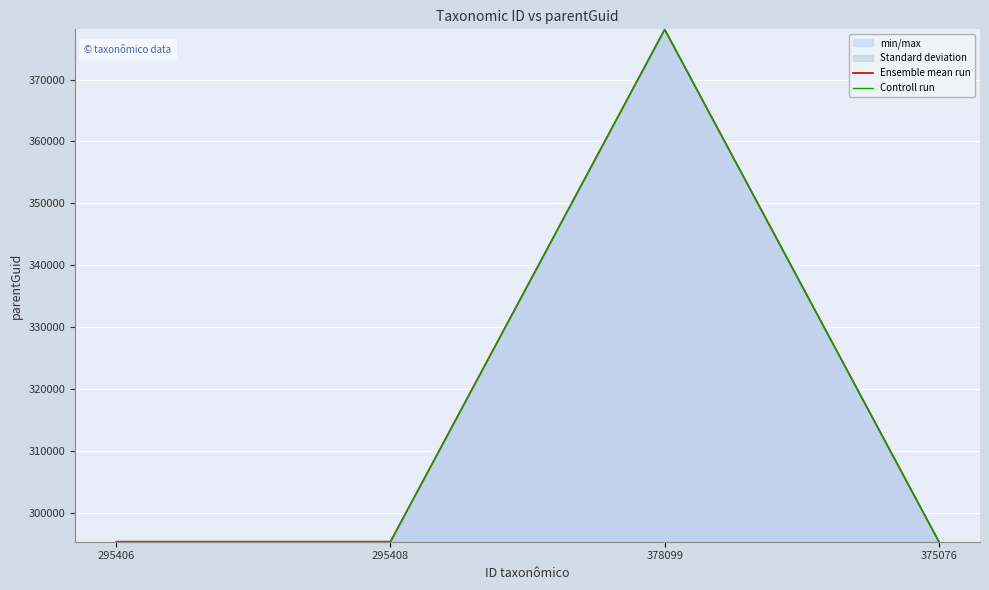

Between 295408 and 378099, which is larger?

378099